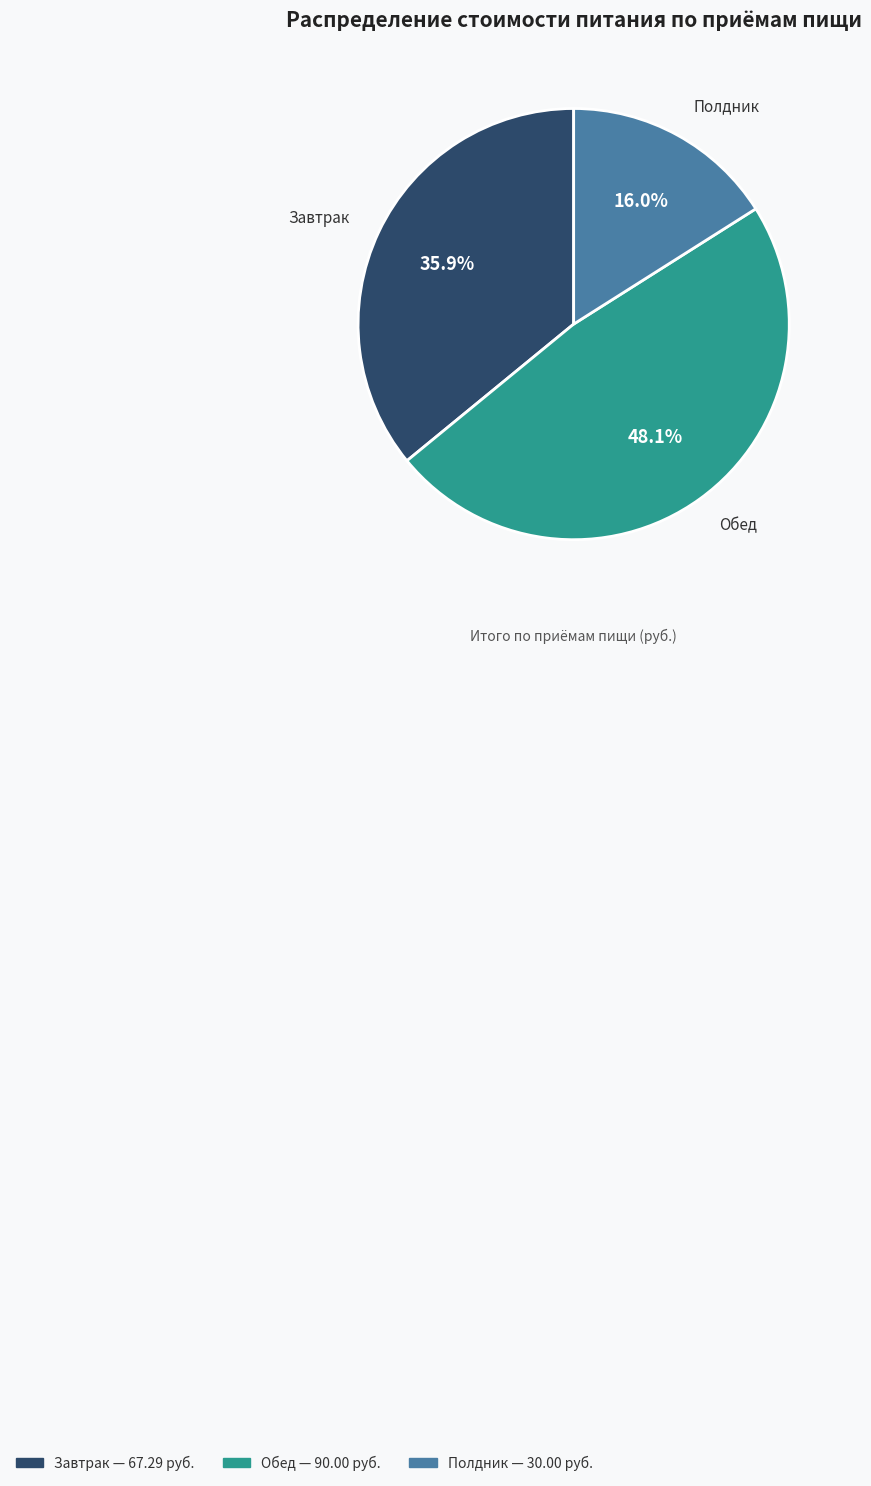

Is the sum of Обед and Полдник greater than half?

Yes